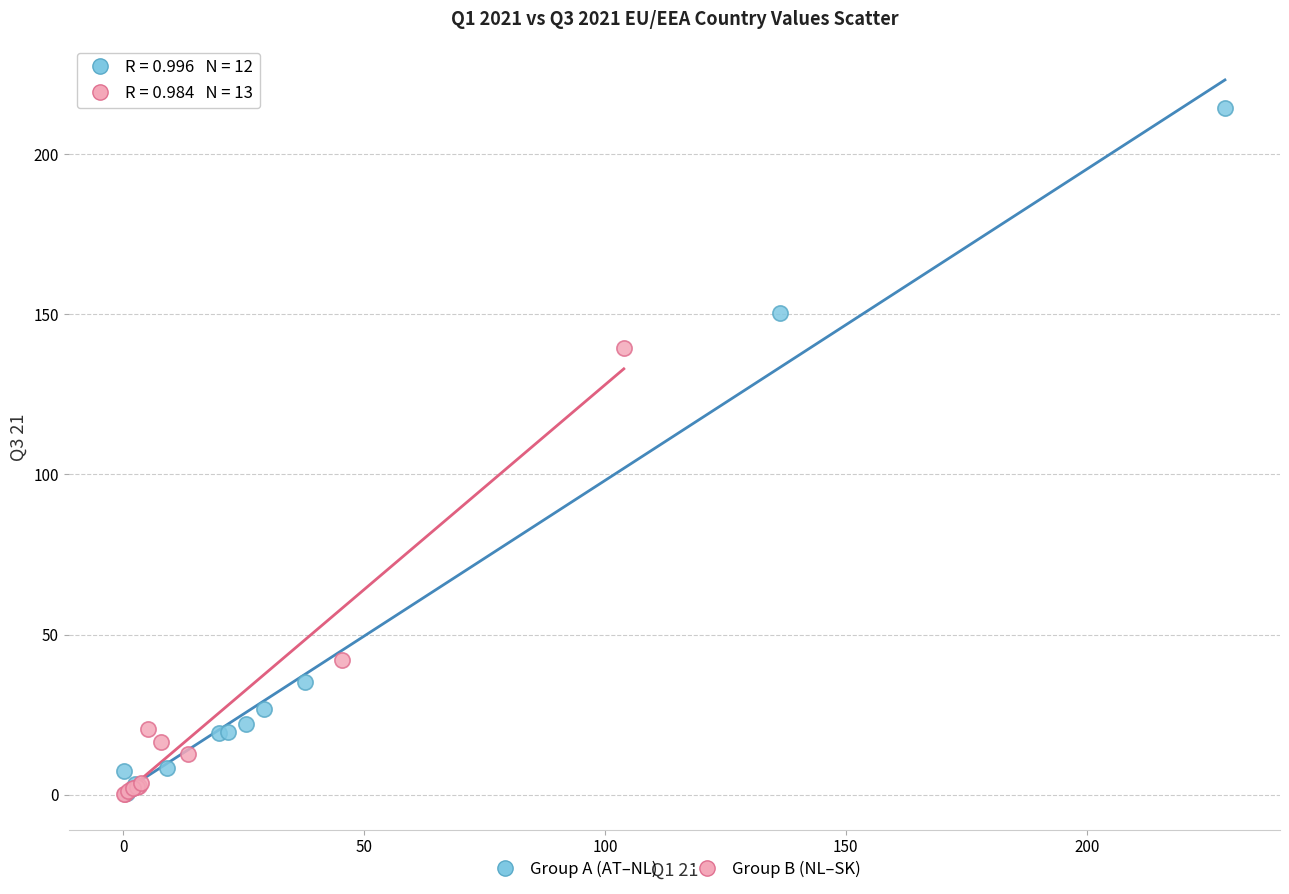

Which series reaches the maximum Y coordinate?

Group A (AT–NL)